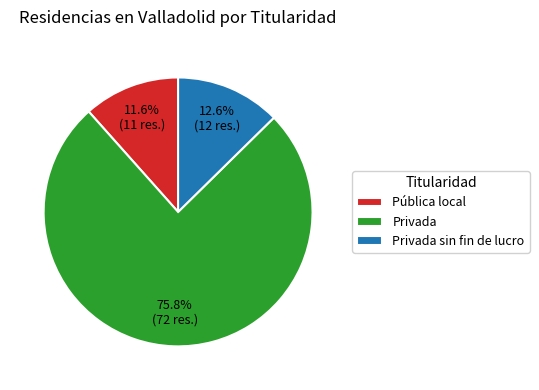

What percentage is NOT represented by Privada sin fin de lucro?

87.4%